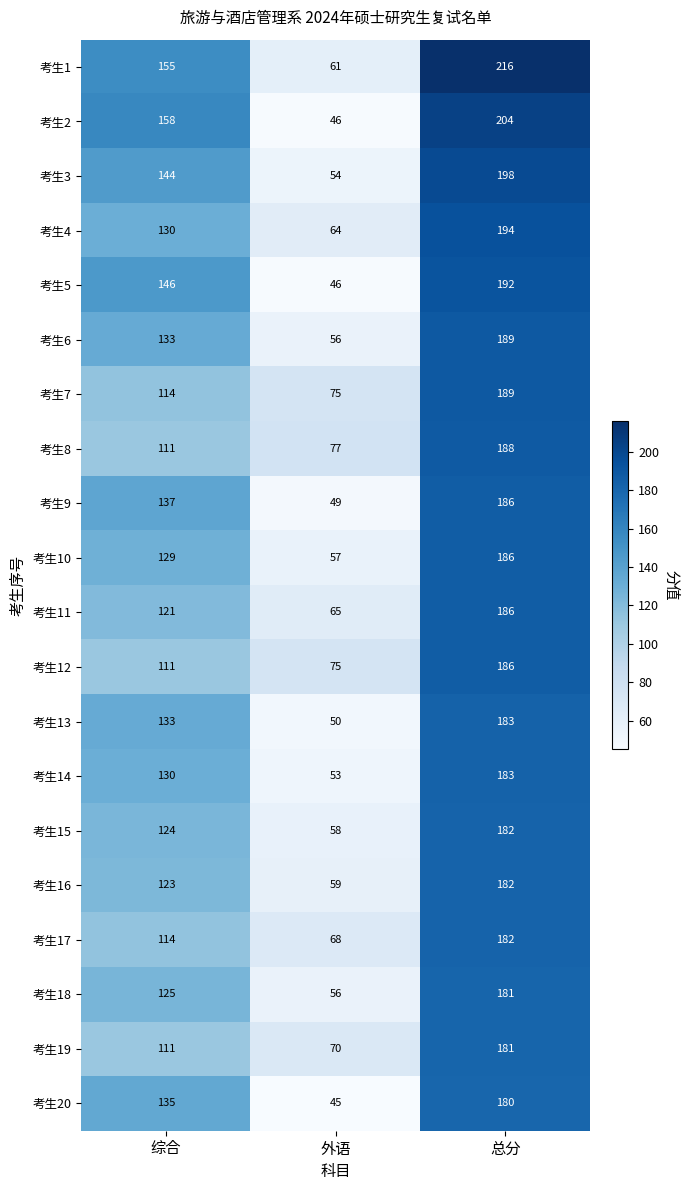

What is the difference between the highest and lowest values at 外语?

32